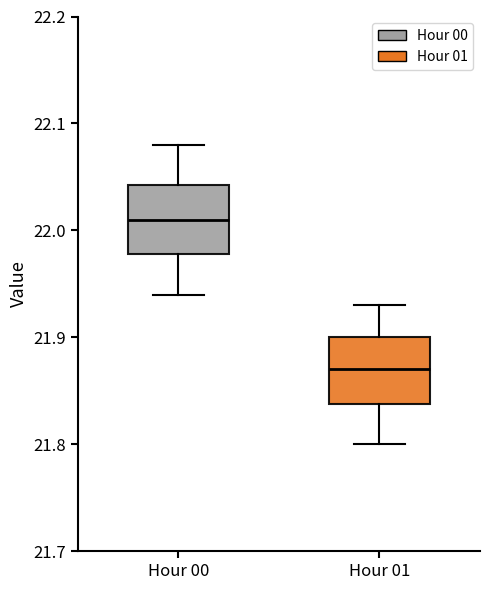

Where does the upper whisker of the box for Hour 00 end on the y-axis? The values are not printed on the chart, so give them approximately, as read against the axis.

22.08